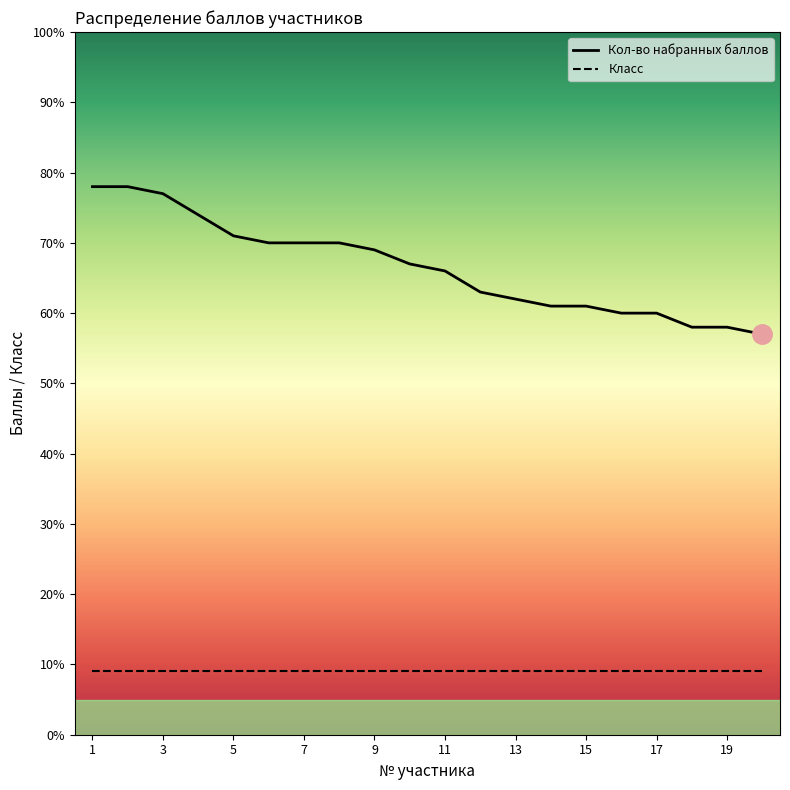

The Кол-во набранных баллов series shows 35 at 5. True or false?

False